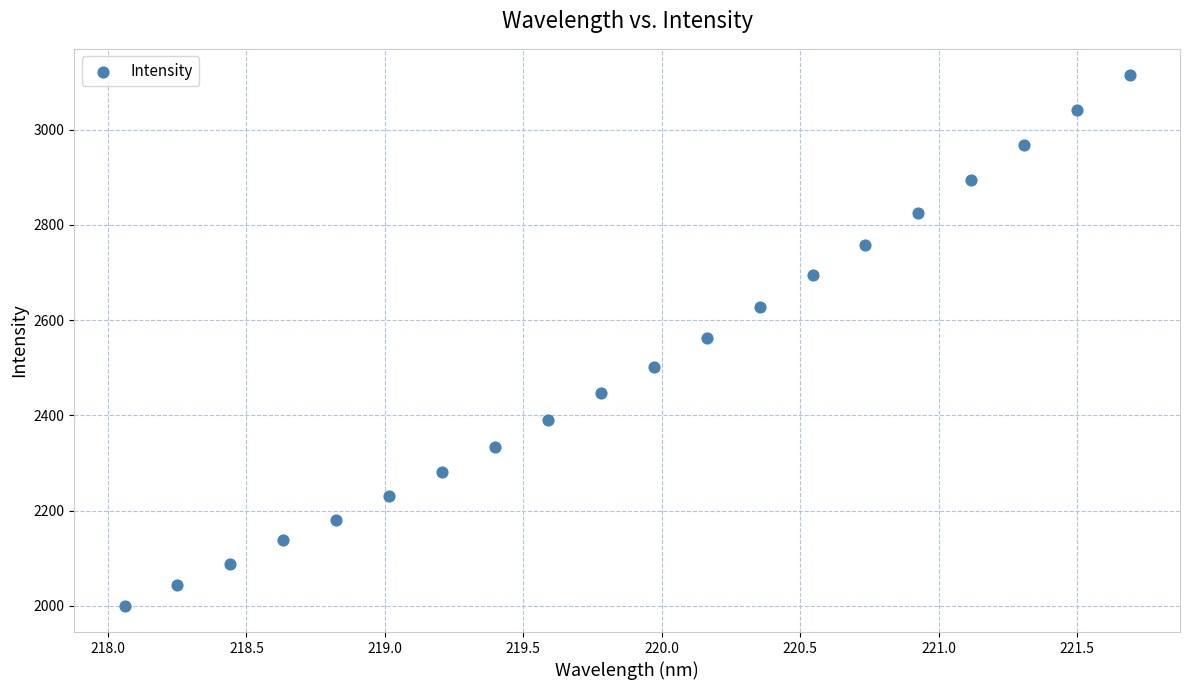

What is the range of Y values (max minus min)?

1113.9